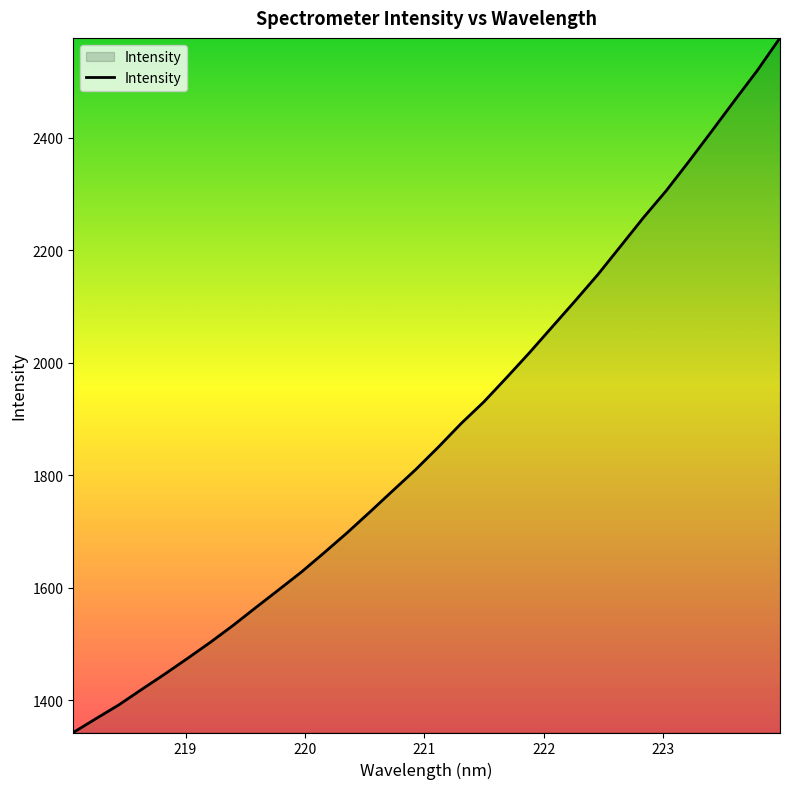

What is the maximum value shown in the chart?

2577.9